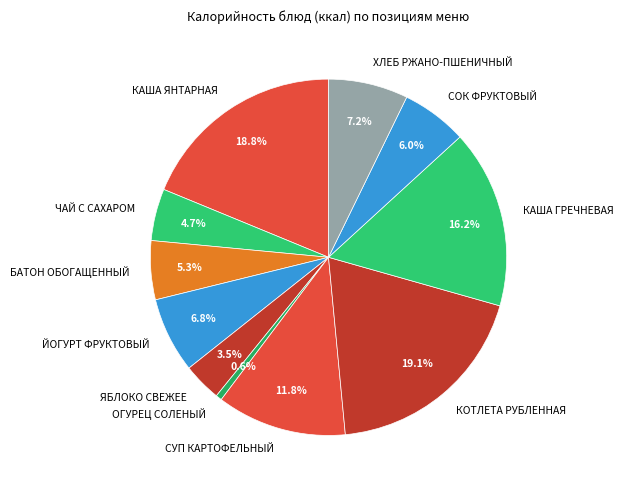

Combined, what portion of the pie is КОТЛЕТА РУБЛЕННАЯ and СУП КАРТОФЕЛЬНЫЙ?

30.9%